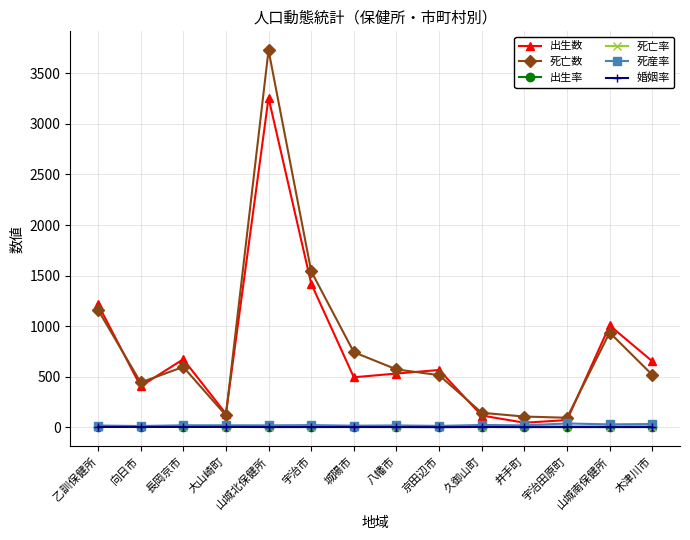

True or false: 死亡数 and 婚姻率 intersect in this chart.

False